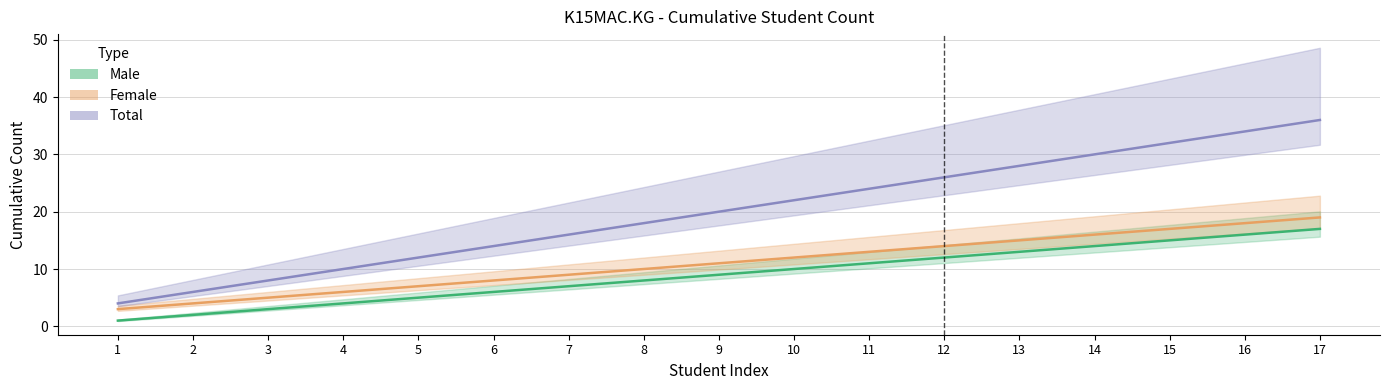

Which label corresponds to the smallest value in the chart?

1